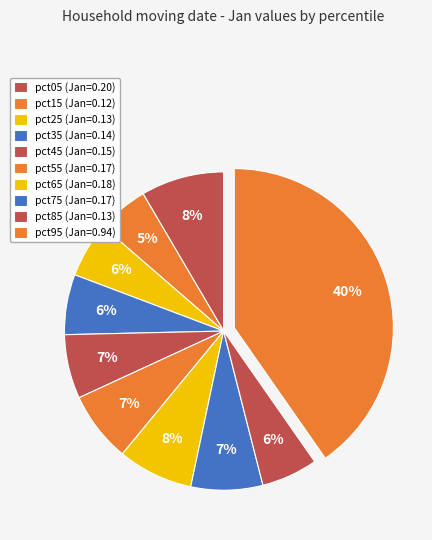

The pct15 slice represents 5% of the pie. True or false?

True